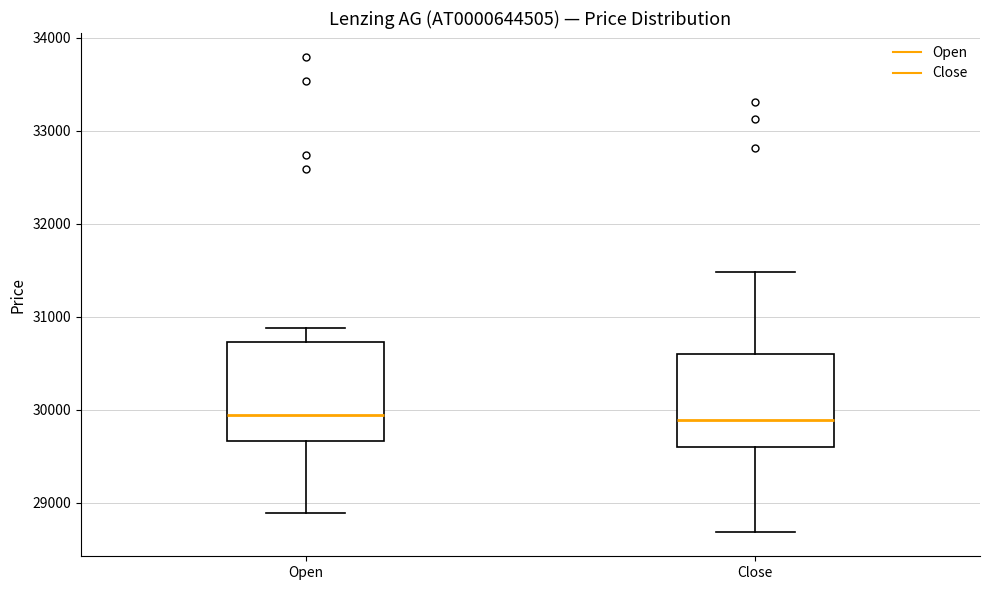

Reading left to right, transcribe this box plot: for each box, give where its median line is, the range the box spans, and where its two whiskers end, as read against the y-axis. The values are not printed on the chart, so give them approximately, as read against the axis.

Open: median 29900, box 29700 to 30700, whiskers 28900 to 30900
Close: median 29900, box 29600 to 30600, whiskers 28700 to 31500